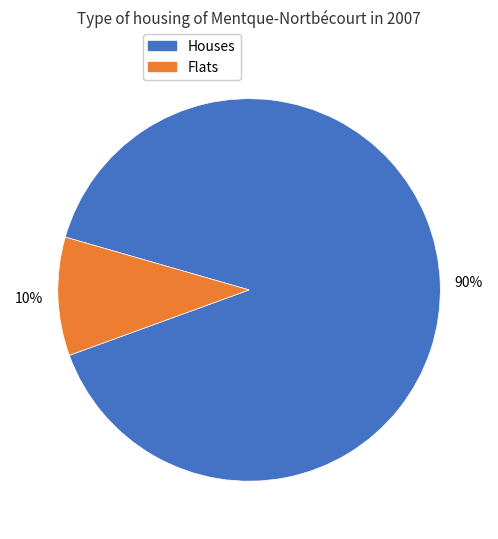

Is there any slice that represents more than half of the pie?

Yes